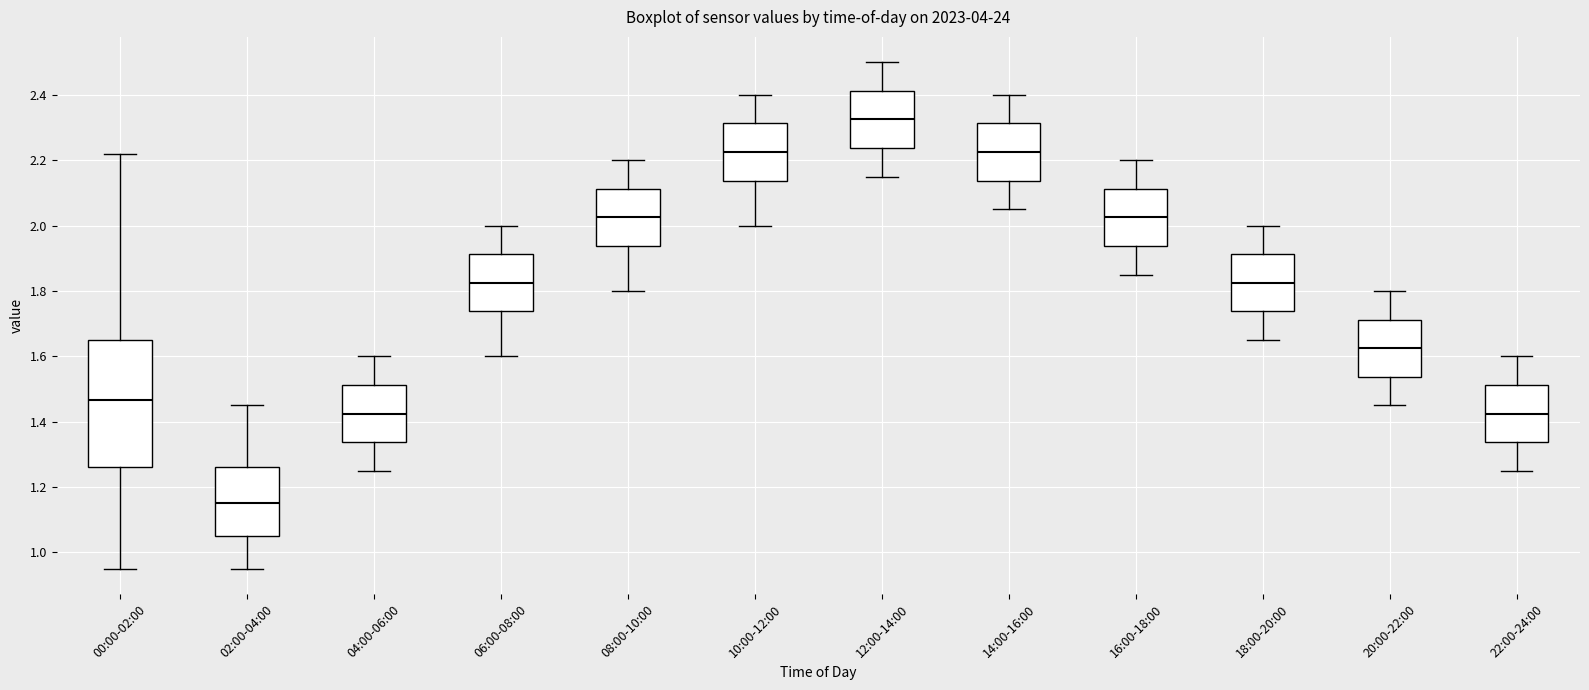

Which box has the highest median line?

12:00-14:00